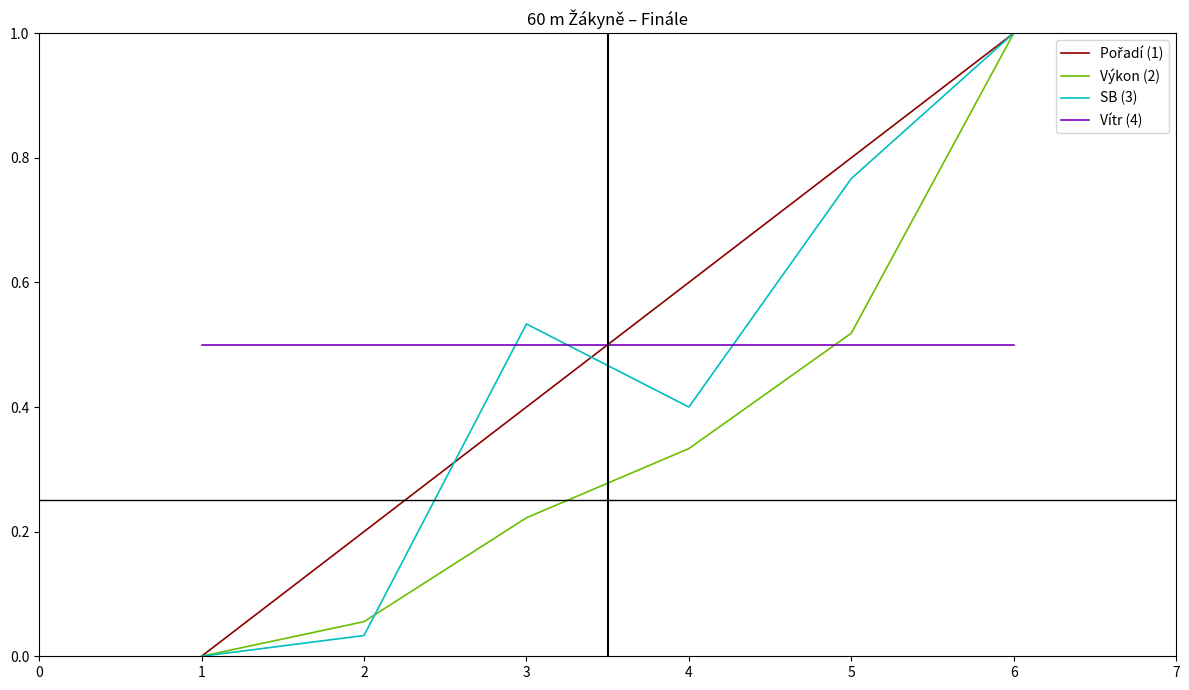

The value of Výkon (2) at 1 is 0.6. True or false?

False